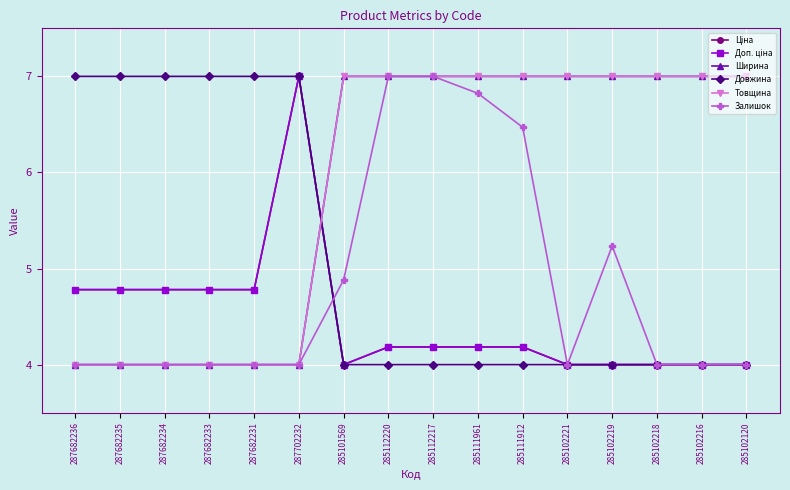

Between which two adjacent categories do Доп. ціна and Товщина first intersect?

287702232 and 285101569